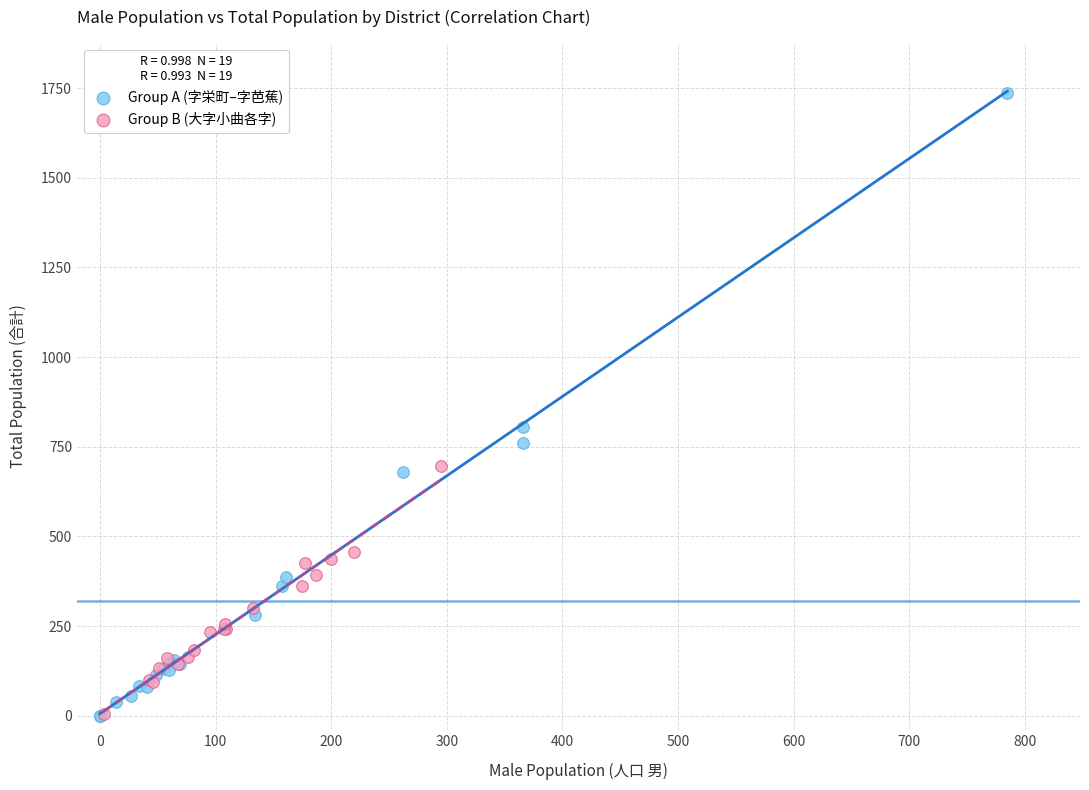

Which series reaches the maximum Y coordinate?

Group A (字栄町–字芭蕉)